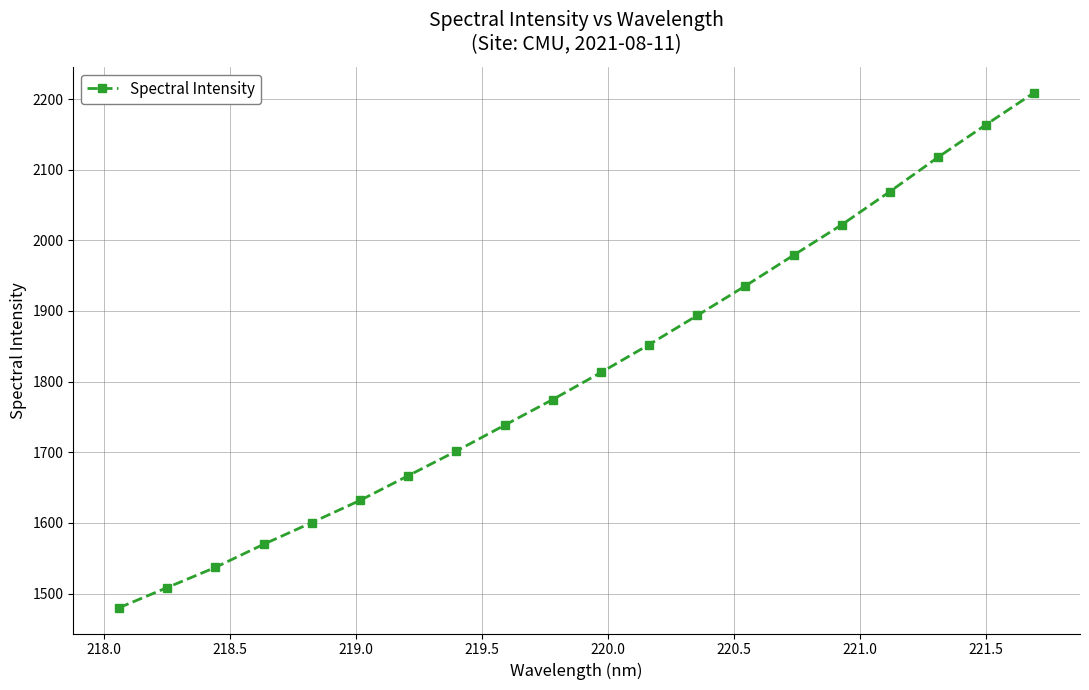

What is the minimum value shown in the chart?

1479.9